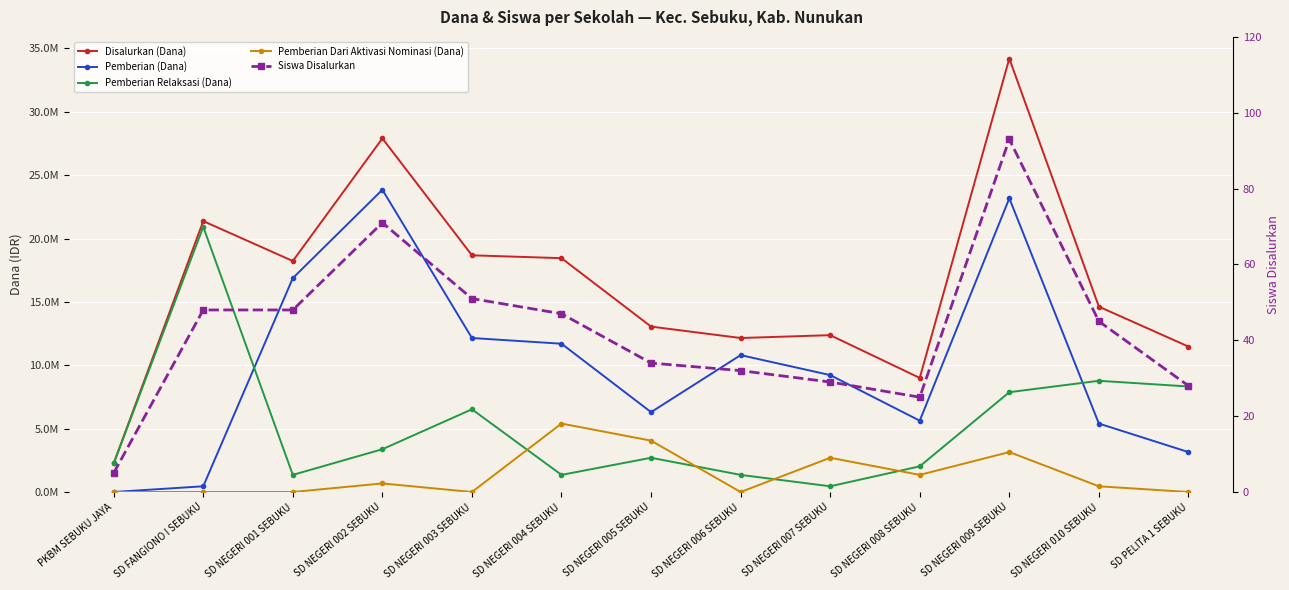

Which label corresponds to the smallest value in the chart?

PKBM SEBUKU JAYA